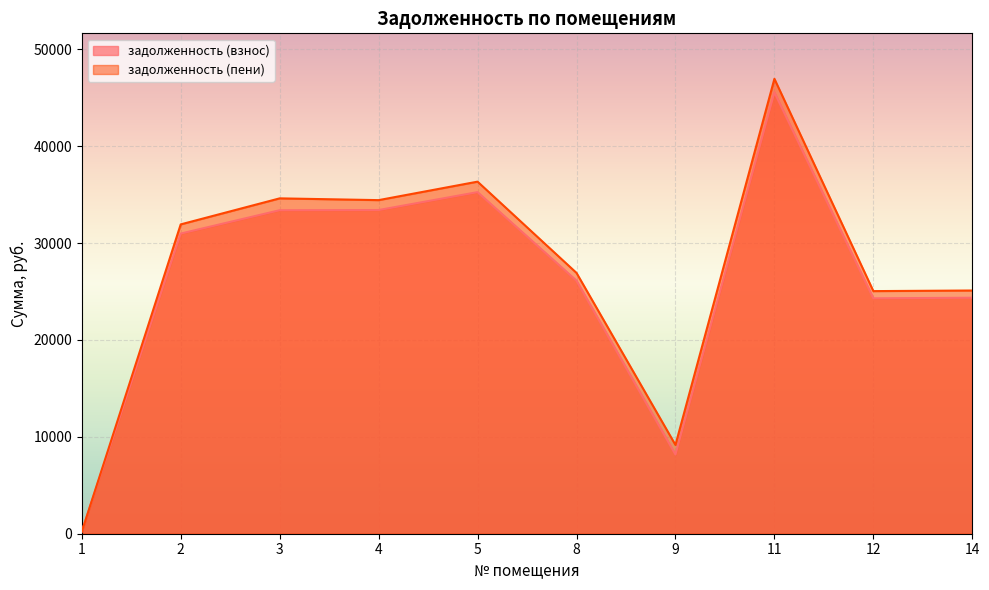

What are all the series names shown in the legend?

задолженность (взнос), задолженность (пени)